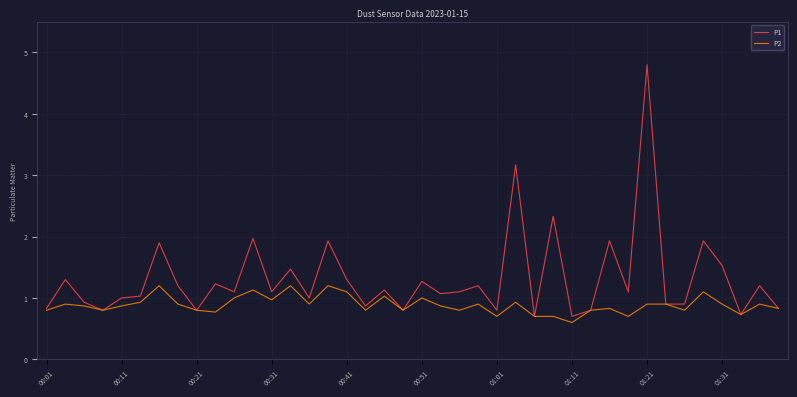

What is the greatest value displayed?

4.8